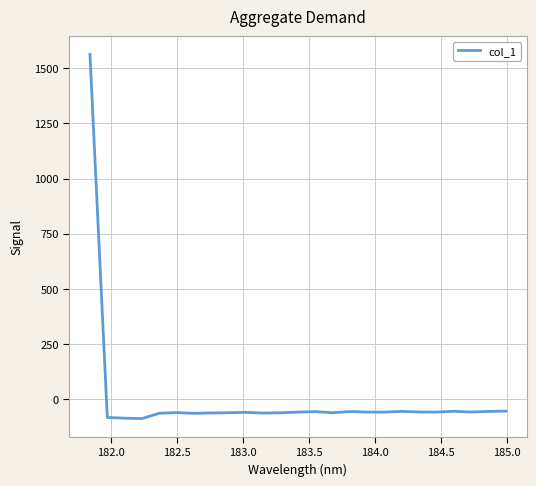

How many values are below zero?

24